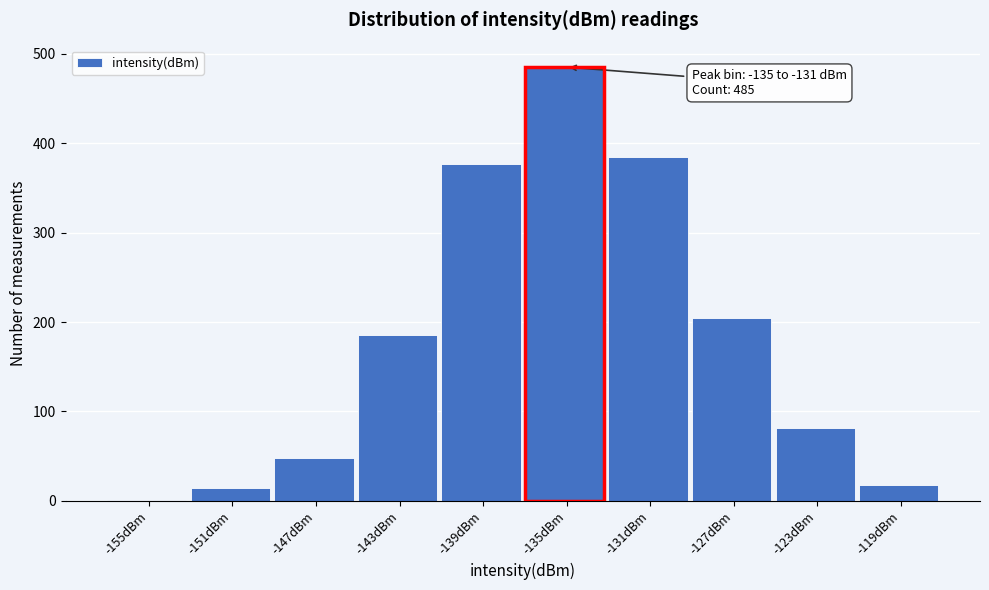

Reading right to left, list all the values displayed in this chart.

-119dBm=18	-123dBm=82	-127dBm=204	-131dBm=384	-135dBm=485	-139dBm=377	-143dBm=186	-147dBm=48	-151dBm=15	-155dBm=1